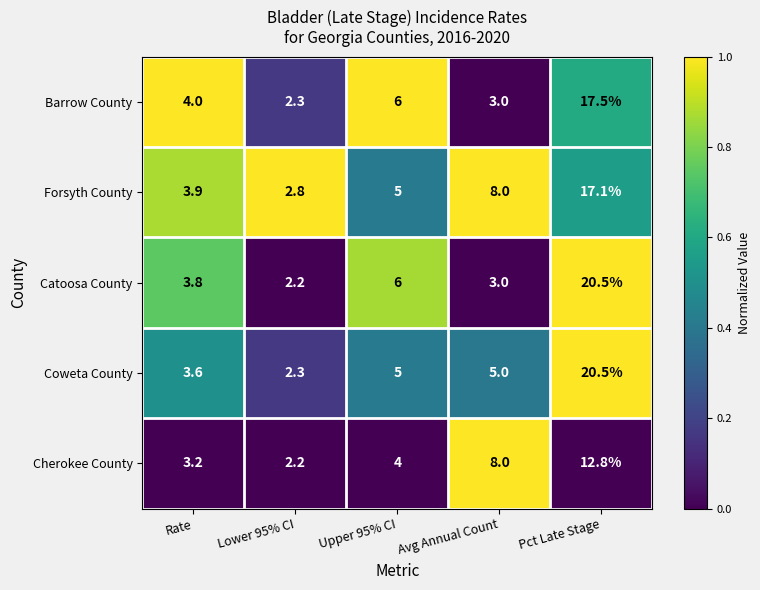

Which series has the widest spread of values?

Catoosa County